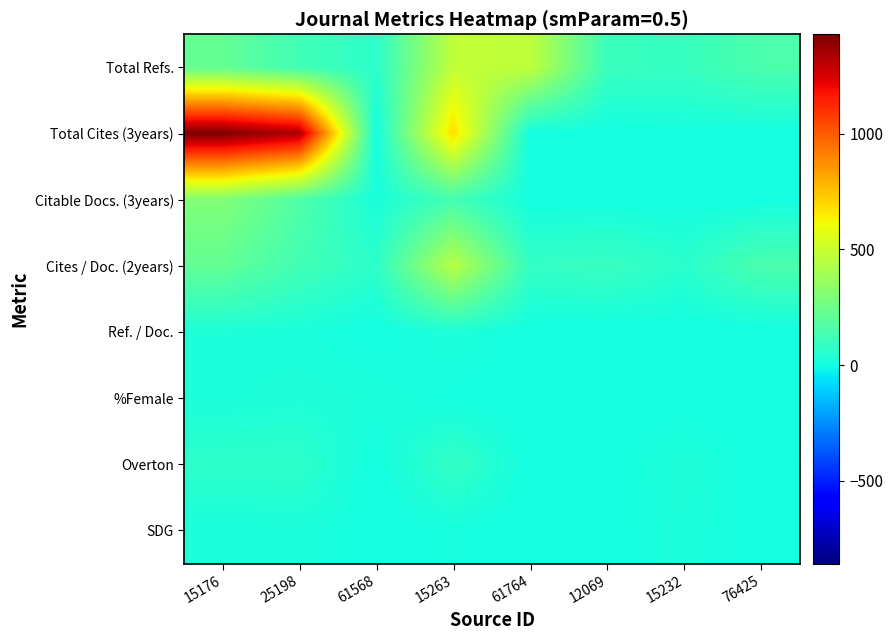

Which category has the lowest value across all series?

61568